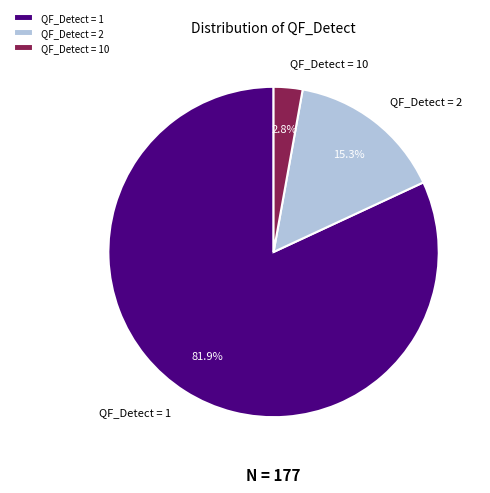

Is it true that QF_Detect = 1 is 17% of the pie?

False